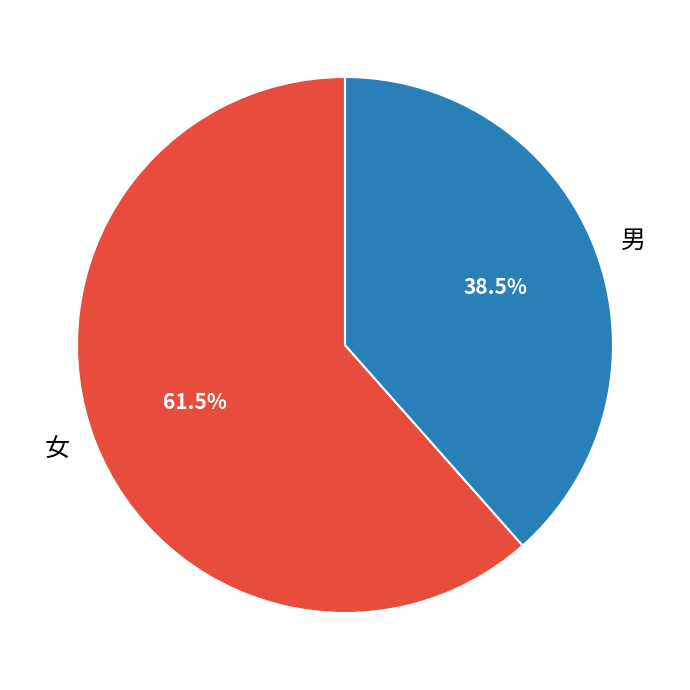

What is the smallest slice in the pie chart?

男